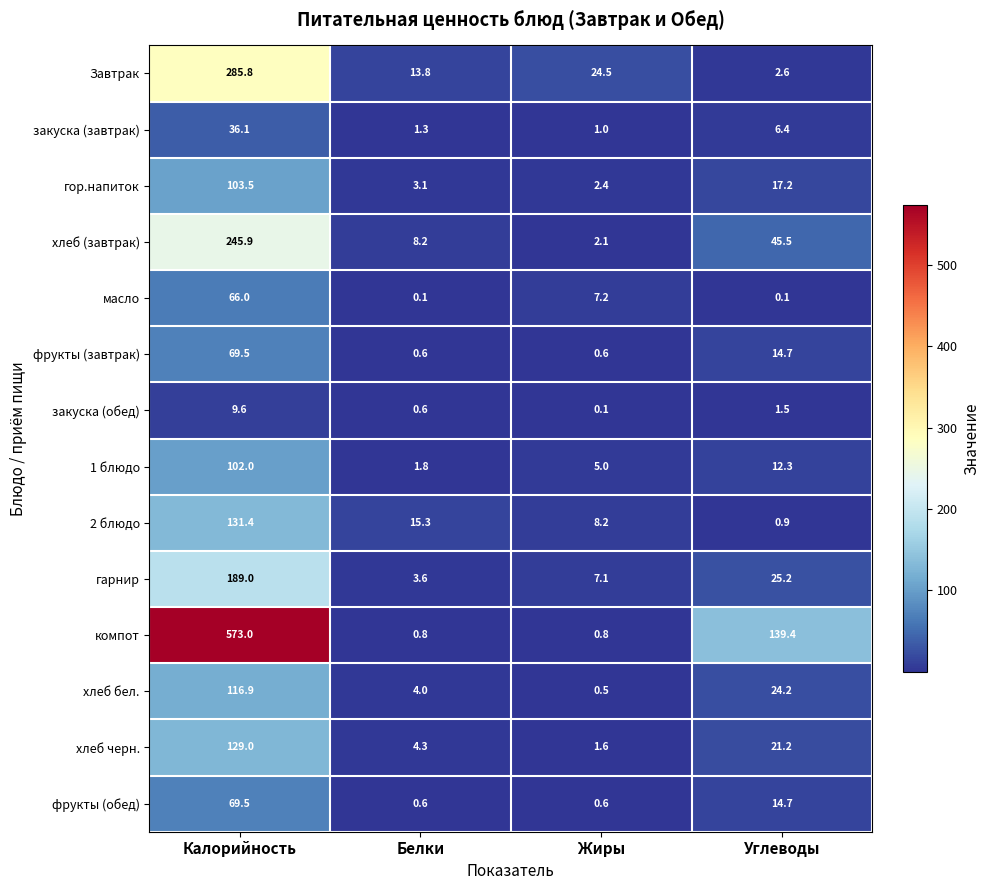

What is the difference between the Завтрак values at Жиры and Углеводы?

21.9